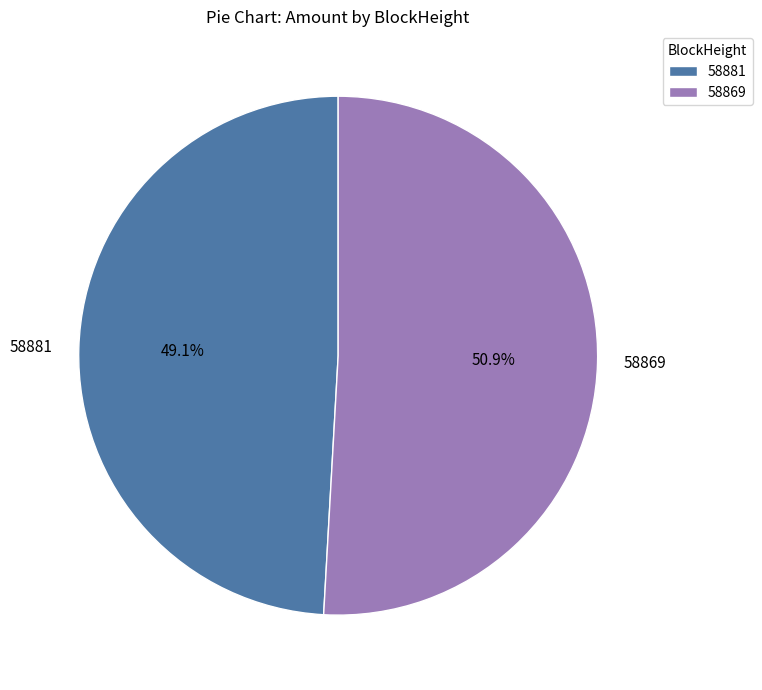

What is the largest slice in the pie chart?

58869